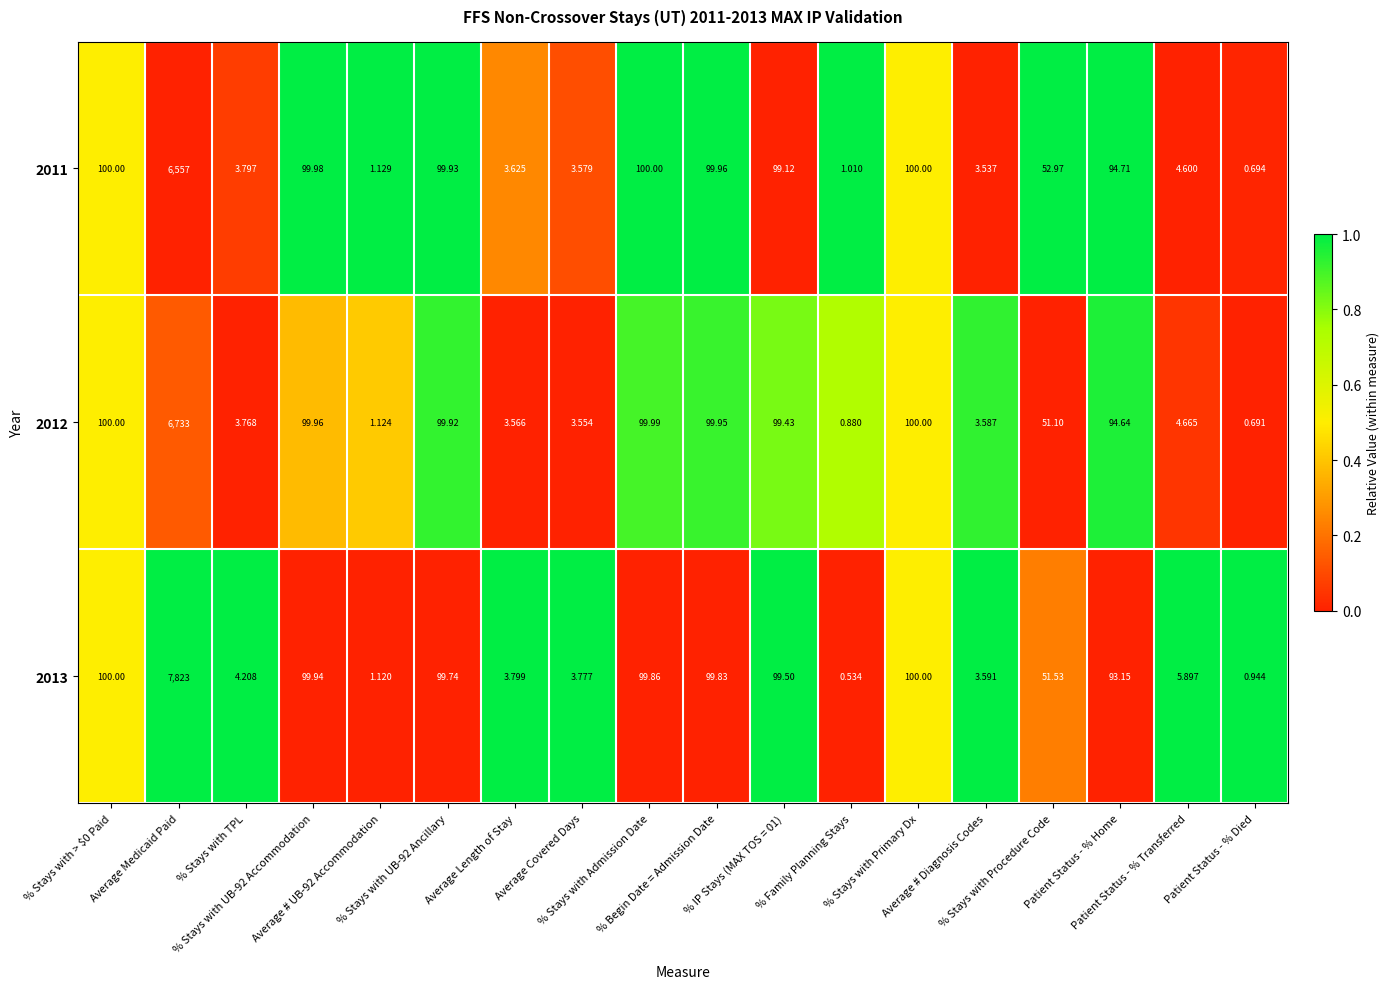

Which series has the widest spread of values?

2013